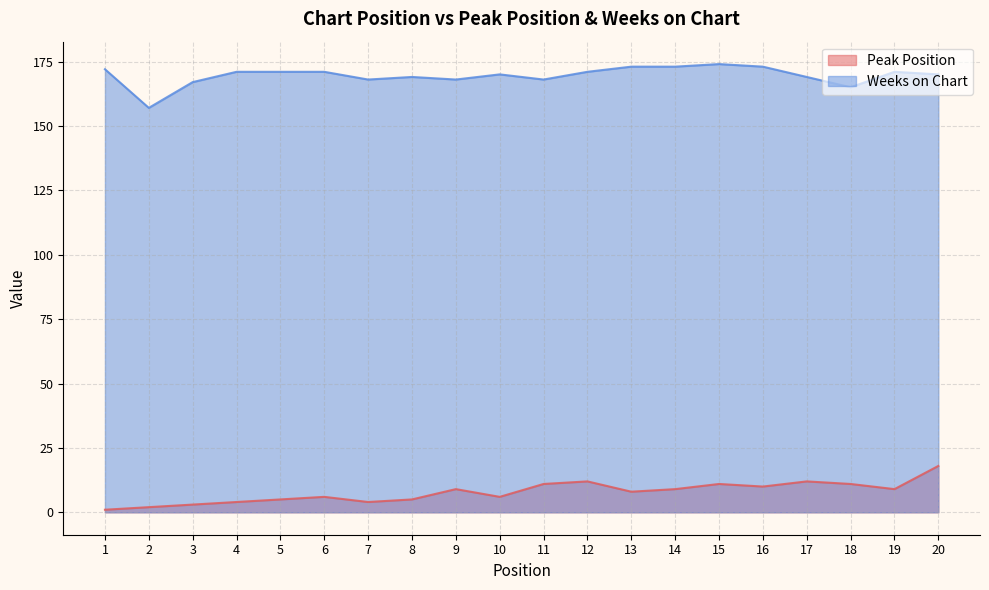

Which series has the largest total across all categories?

Weeks on Chart